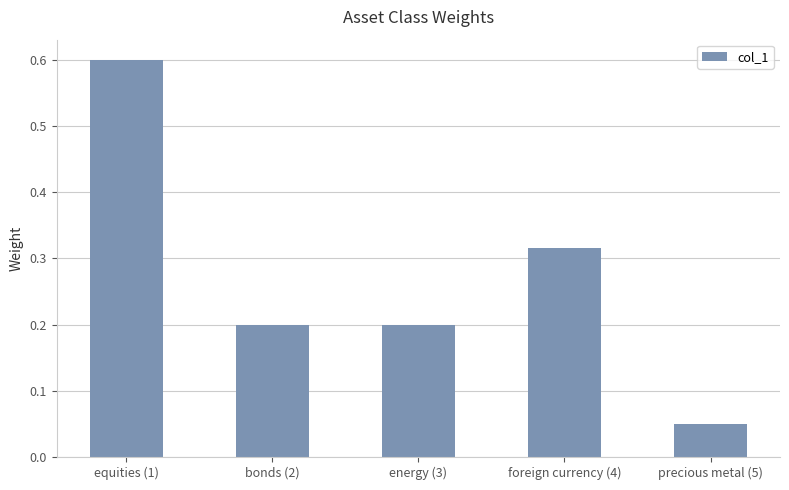

At which category does the chart reach its peak across all series?

equities (1)